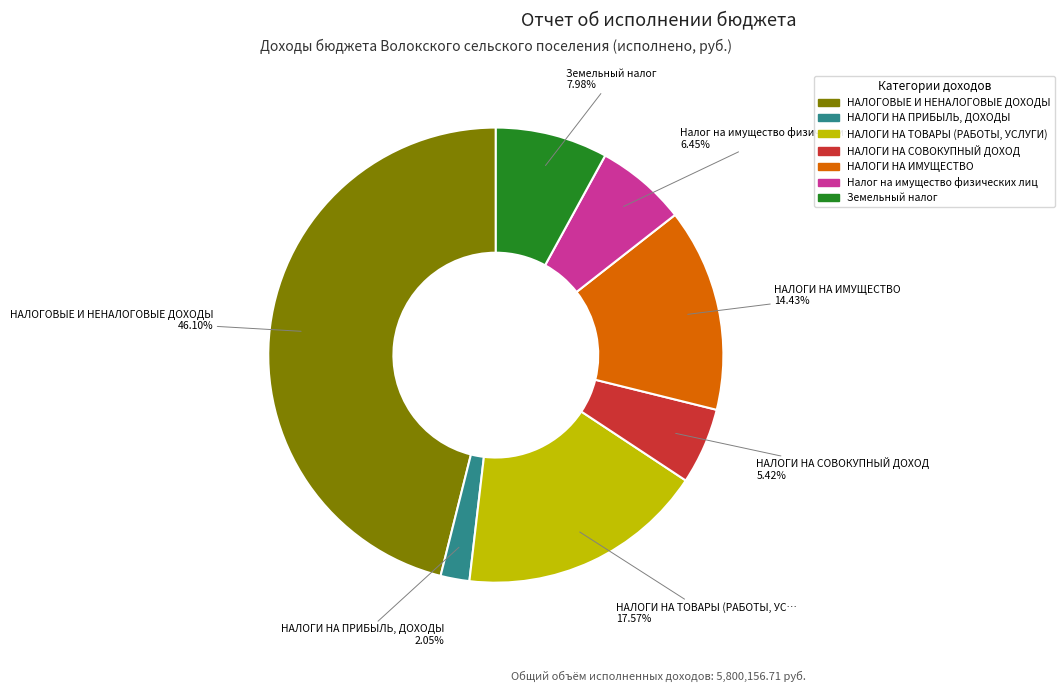

Count the number of slices in the pie.

7